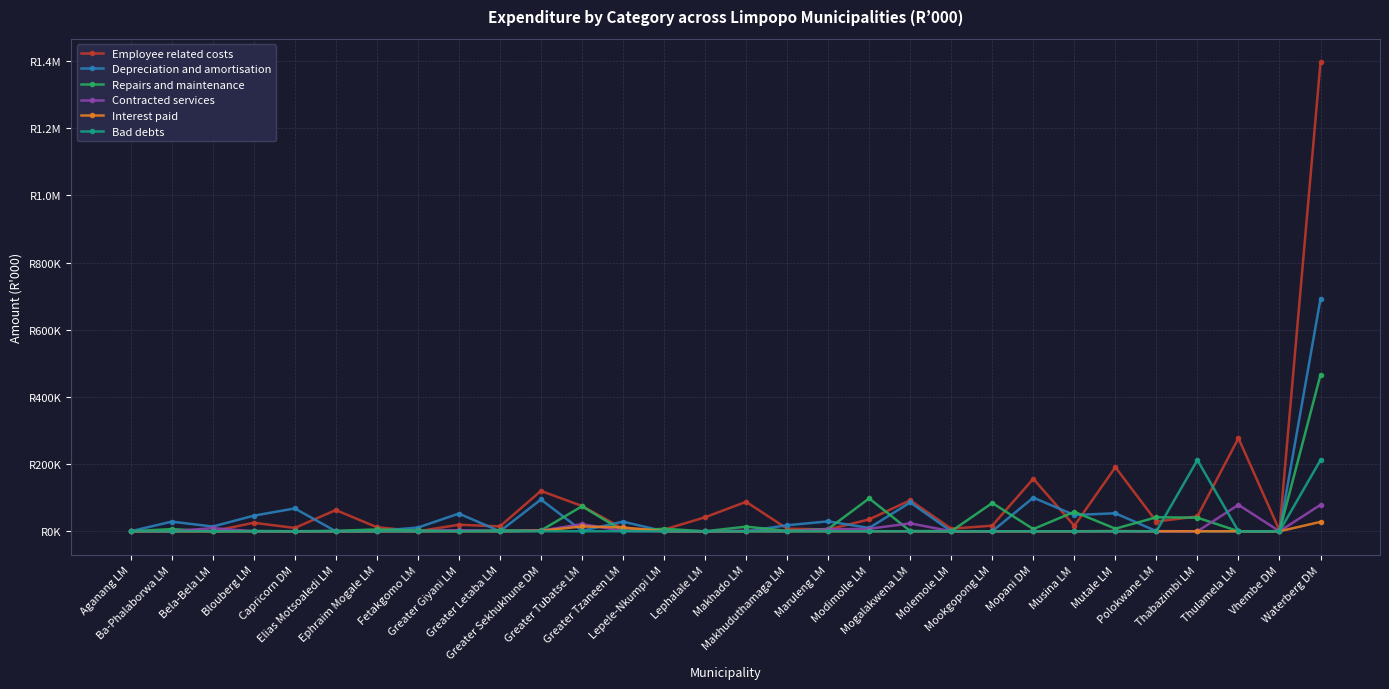

What is the approximate value of Interest paid at Greater Sekhukhune DM, to the nearest 50?

1350